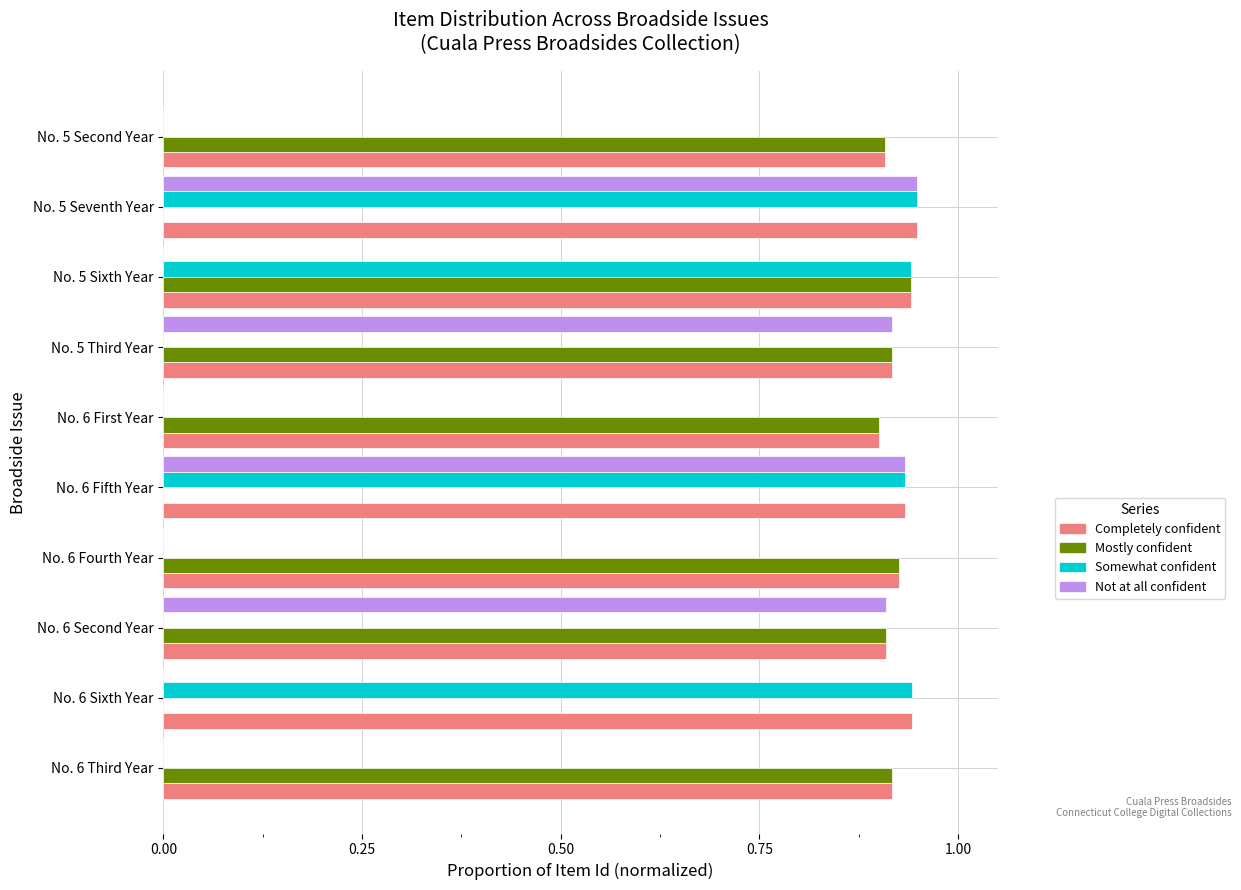

The Completely confident series shows 0.9 at No. 5 Third Year. True or false?

True